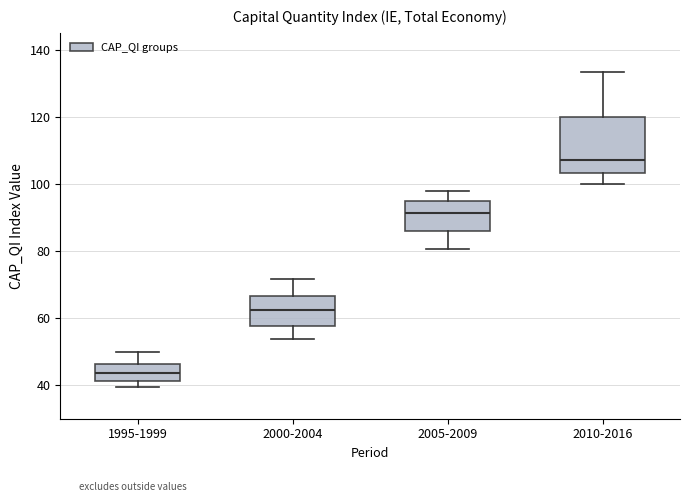

Reading left to right, read every box against the y-axis: the position of its median line, the range the box covers, and the ends of its whiskers. The values are not printed on the chart, so give them approximately, as read against the axis.

1995-1999: median 44, box 42 to 46, whiskers 40 to 50
2000-2004: median 62, box 58 to 66, whiskers 54 to 72
2005-2009: median 92, box 86 to 94, whiskers 80 to 98
2010-2016: median 108, box 104 to 120, whiskers 100 to 134